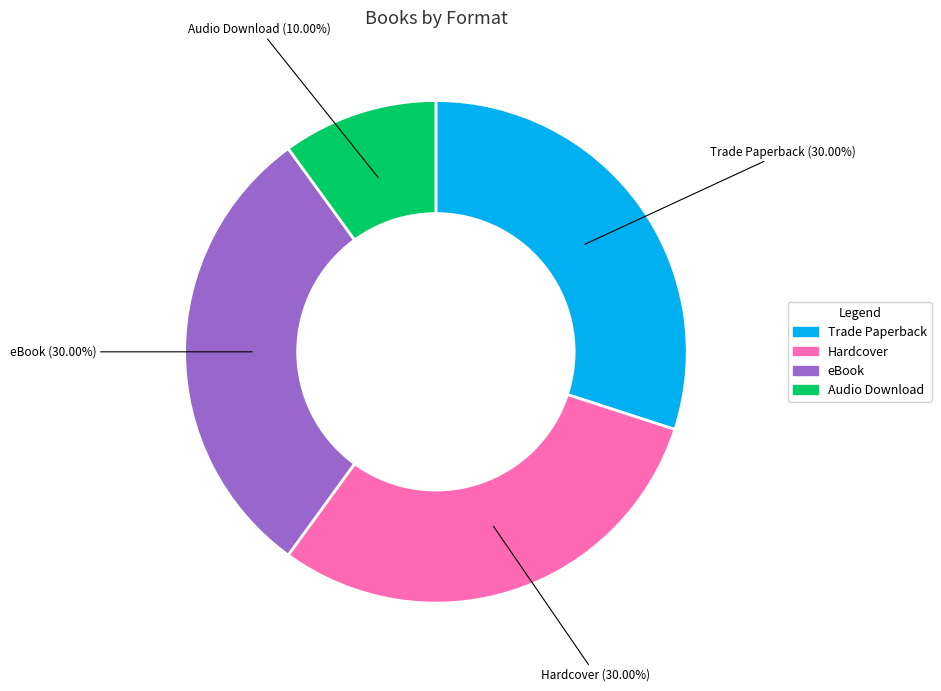

Between Hardcover and Audio Download, which is larger?

Hardcover